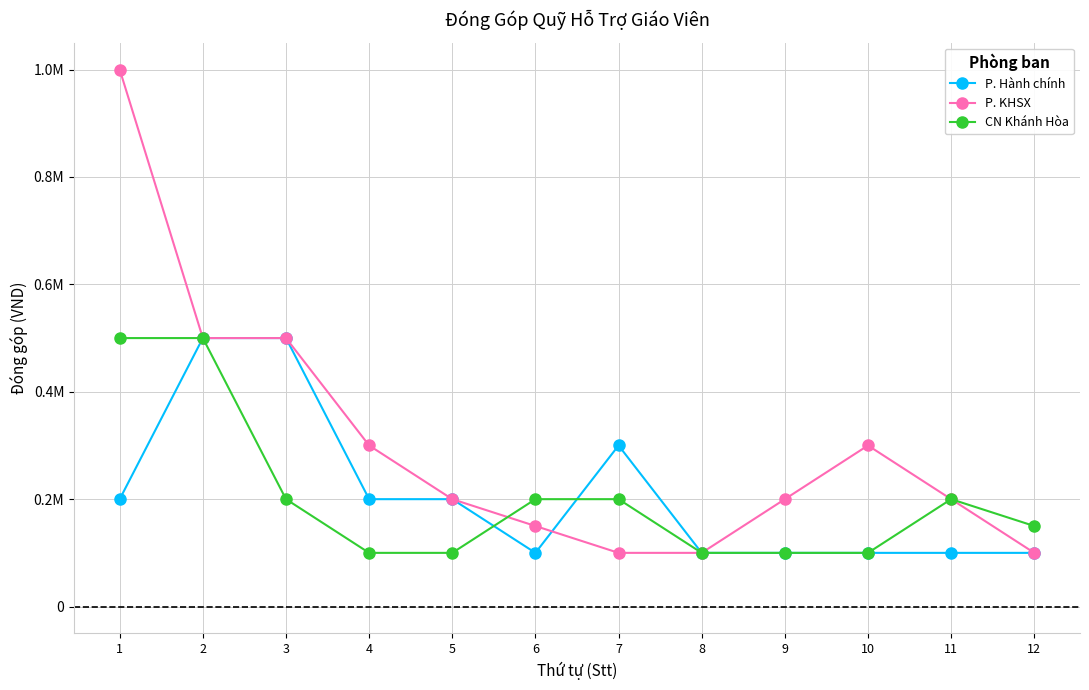

Rank the series by their maximum value, from highest to lowest.

P. KHSX, P. Hành chính, CN Khánh Hòa